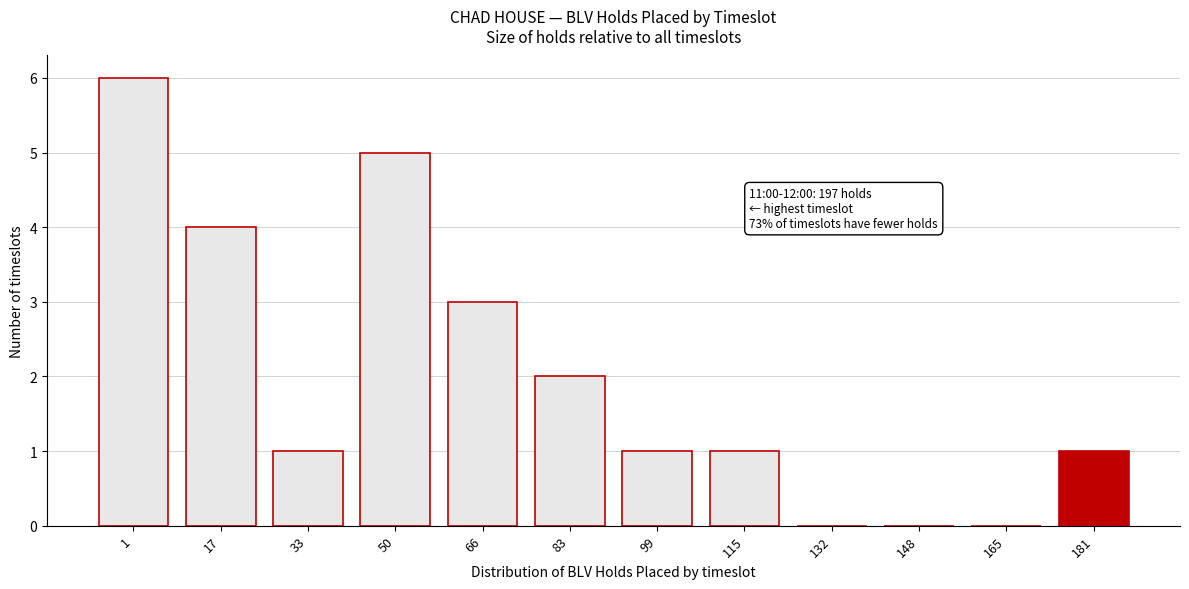

Reading left to right, list all the values displayed in this chart.

1=6	17=4	33=1	50=5	66=3	83=2	99=1	115=1	132=0	148=0	165=0	181=1